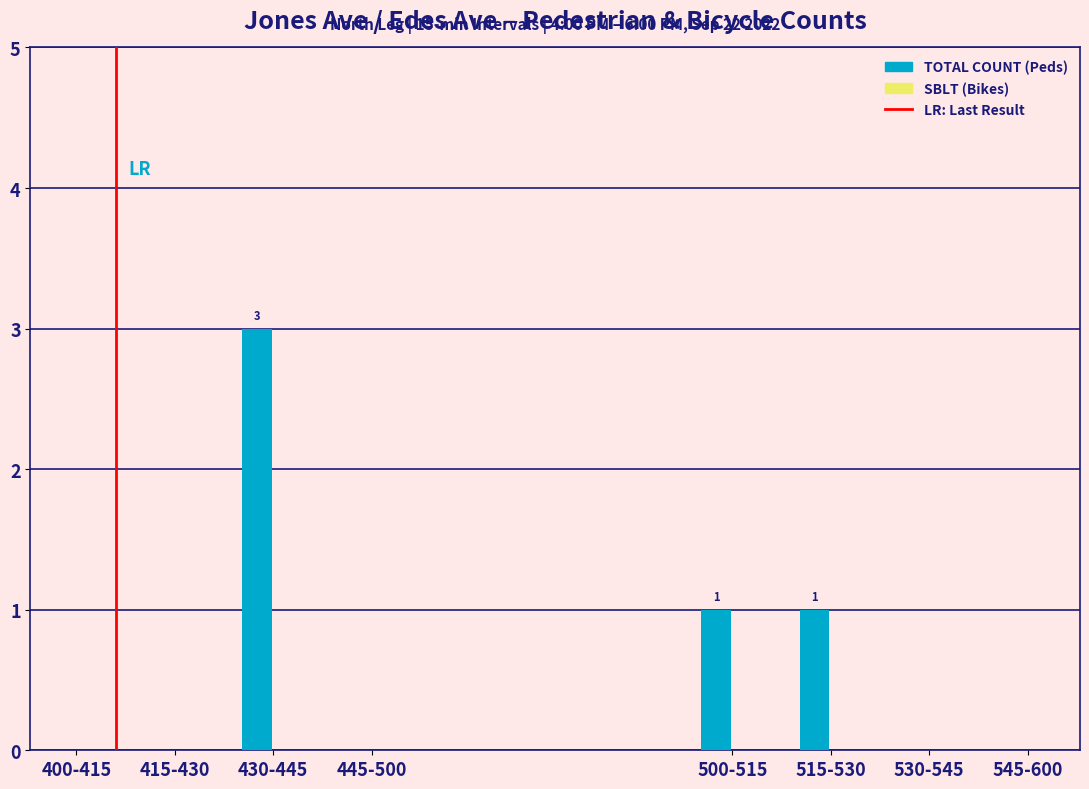

Reading left to right, what are all the values shown in this chart?

400-415=0	415-430=0	430-445=3	445-500=0	500-515=1	515-530=1	530-545=0	545-600=0